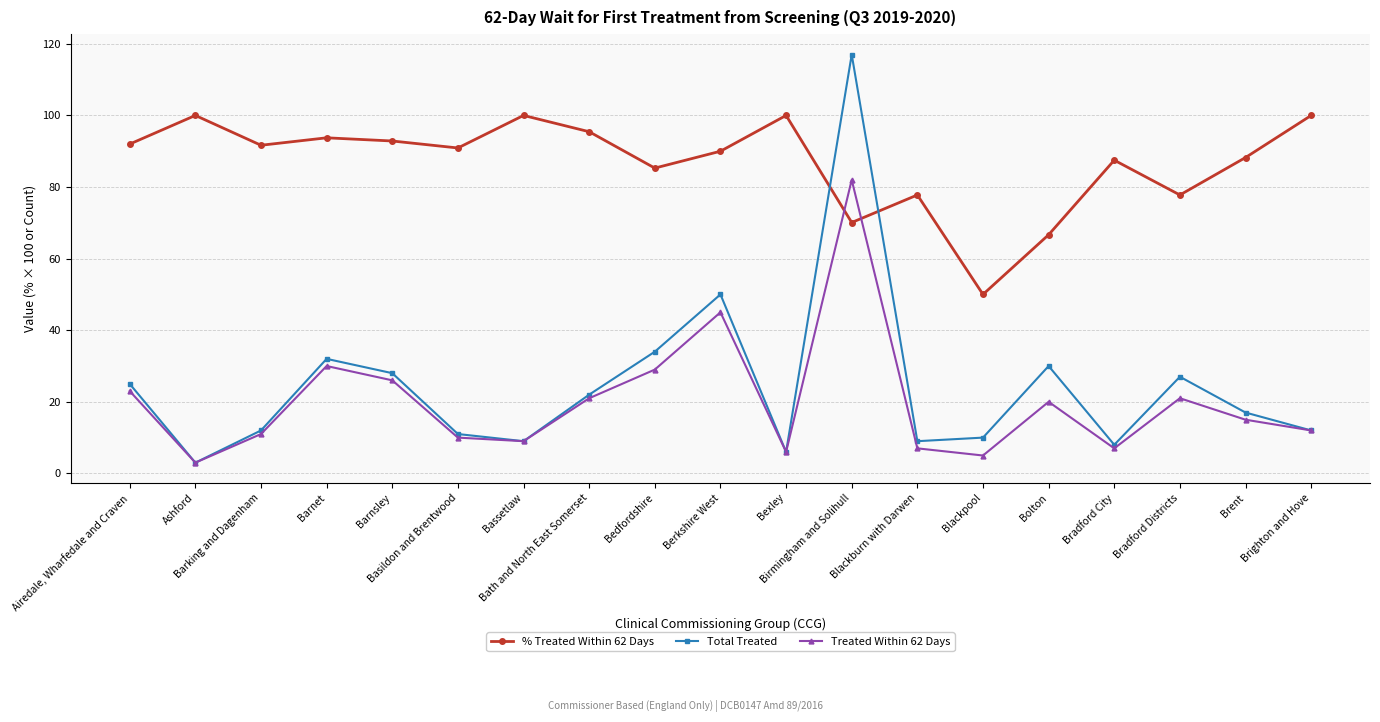

How many lines are shown in the chart?

3